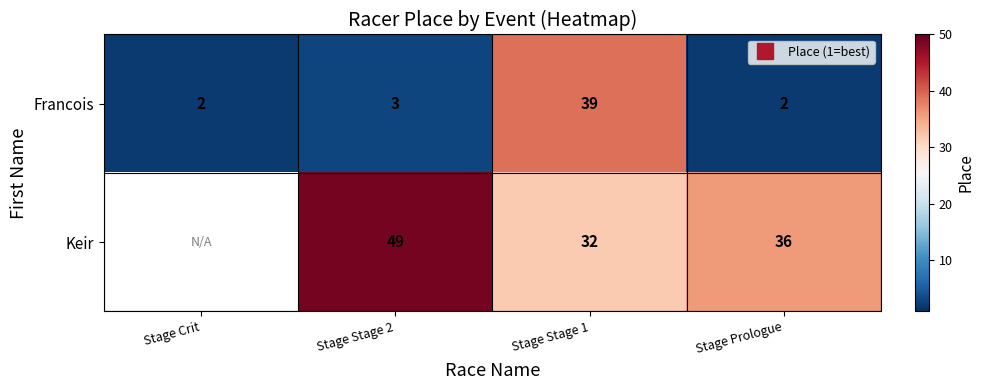

Which has a higher value, Stage Crit or Stage Prologue?

Stage Crit